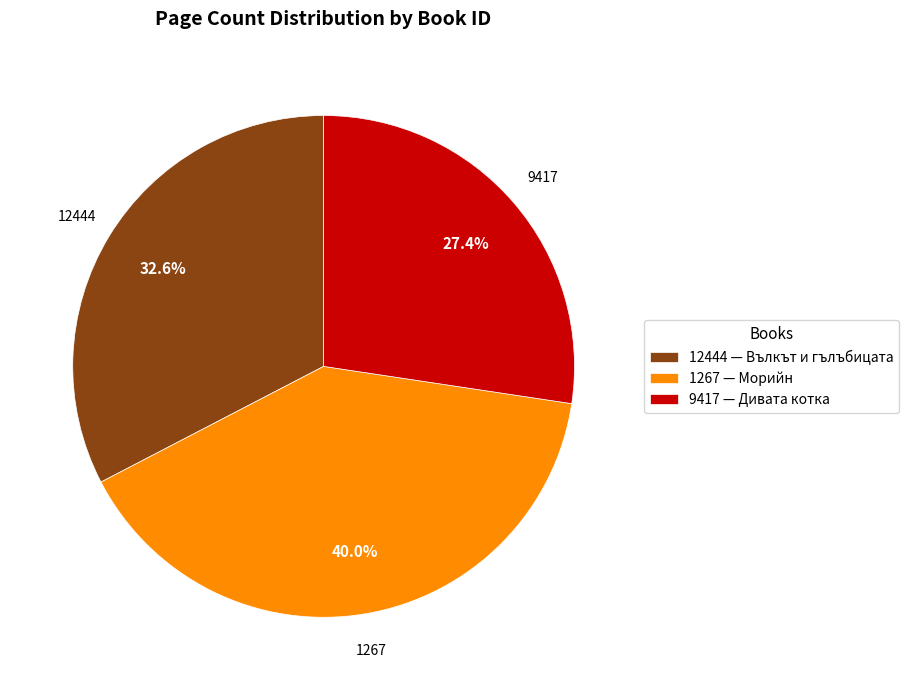

Which slice is the smallest?

9417